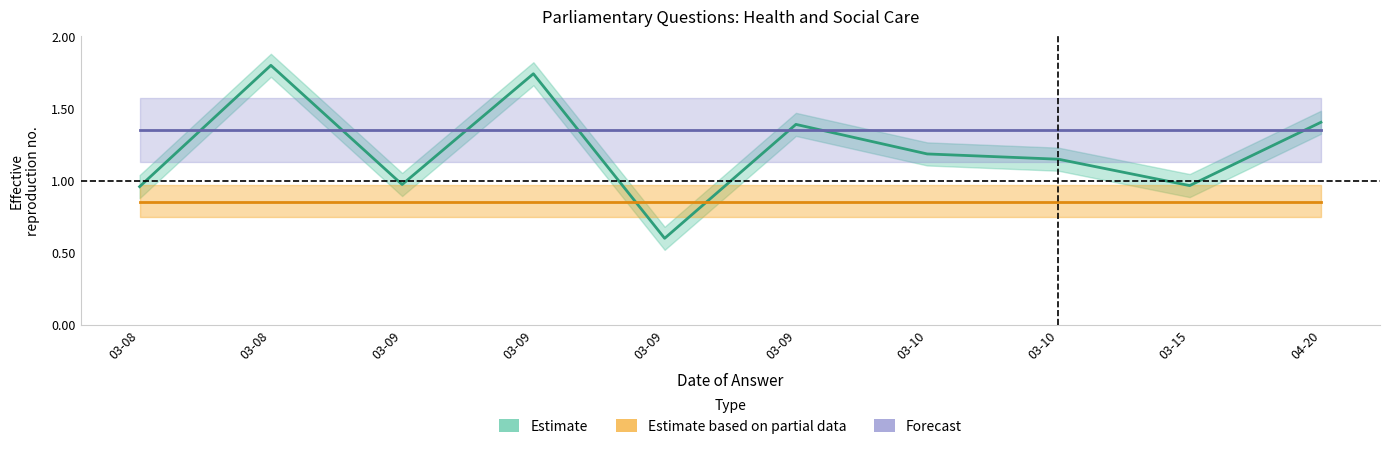

At how many categories does at least one series exceed 0?

10